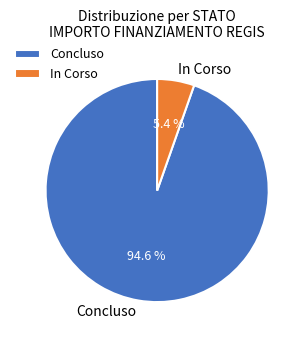

Between In Corso and Concluso, which is larger?

Concluso